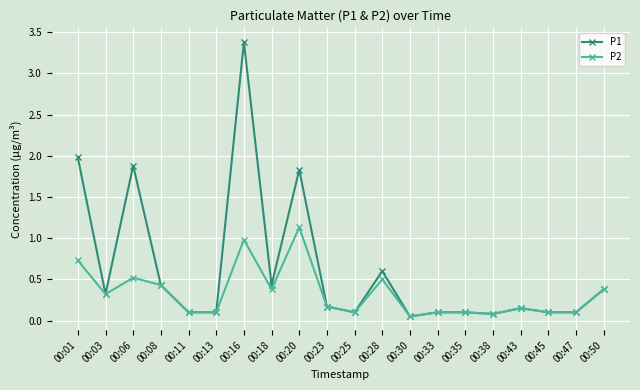

What is the sum of the P2 values at 00:16 and 00:08?

1.4